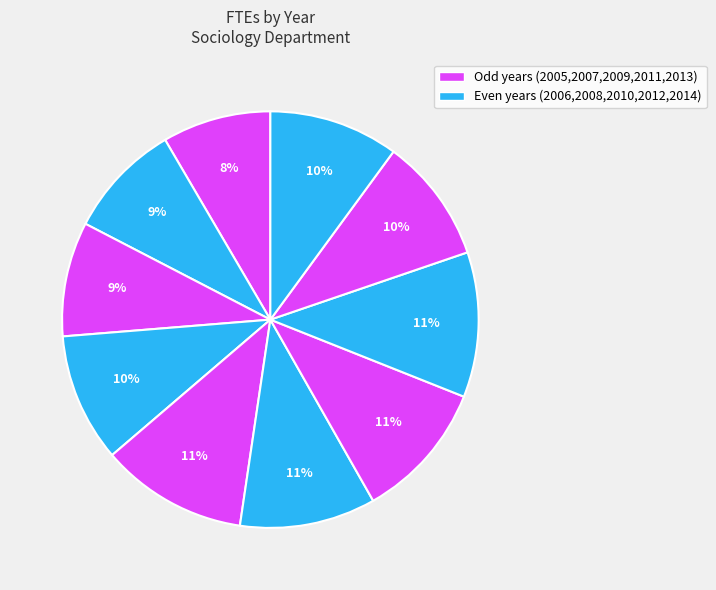

How many slices are in this pie chart?

10